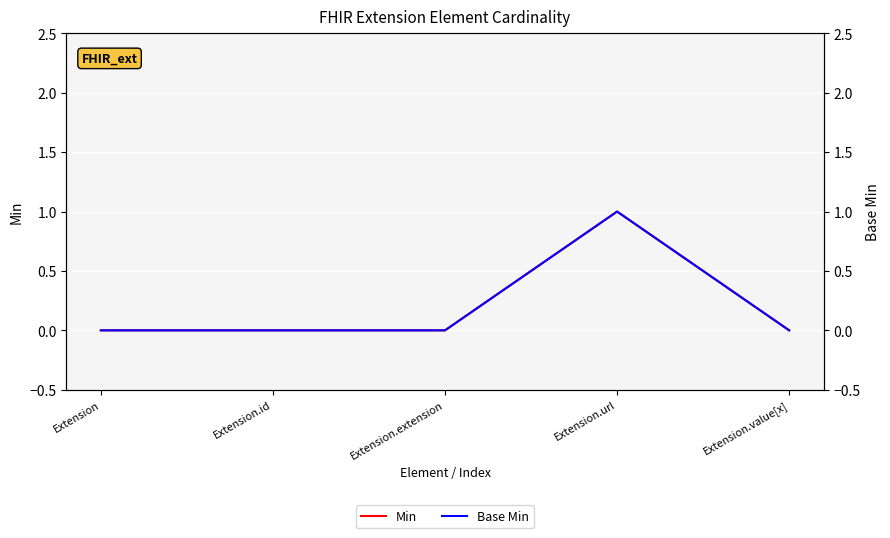

Is the value of Min at Extension.extension greater than the value of Base Min at Extension.url?

No